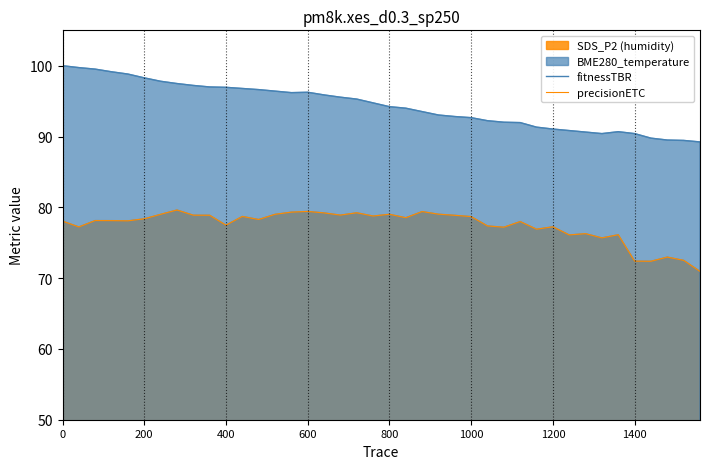

Which series has the widest spread of values?

fitnessTBR